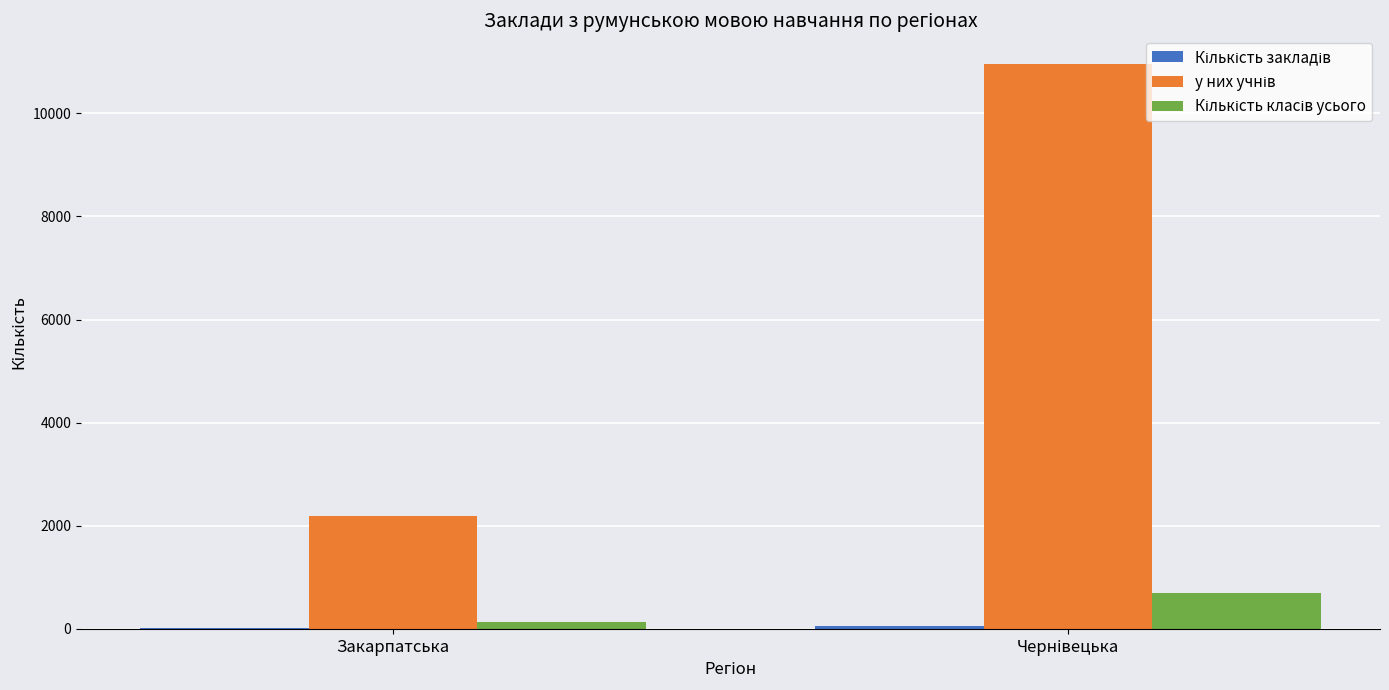

The Кількість класів усього series shows 85 at Закарпатська. True or false?

False